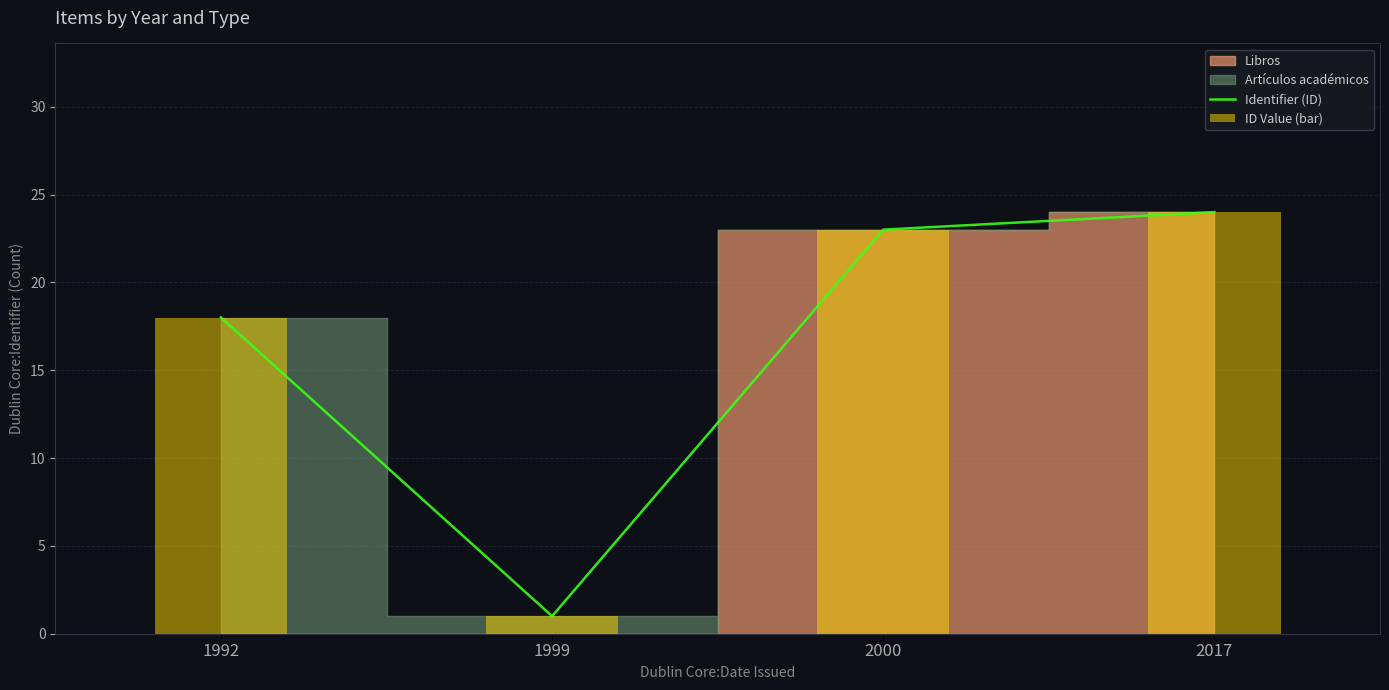

What is the difference between the maximum and minimum values in the Identifier (ID) series?

23